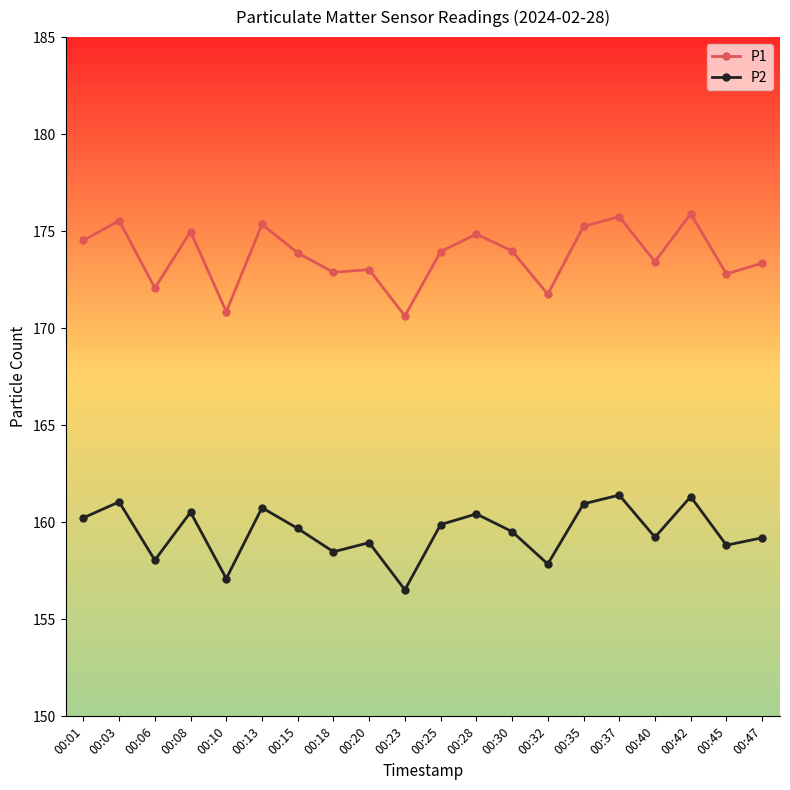

True or false: P2 and P1 intersect in this chart.

False